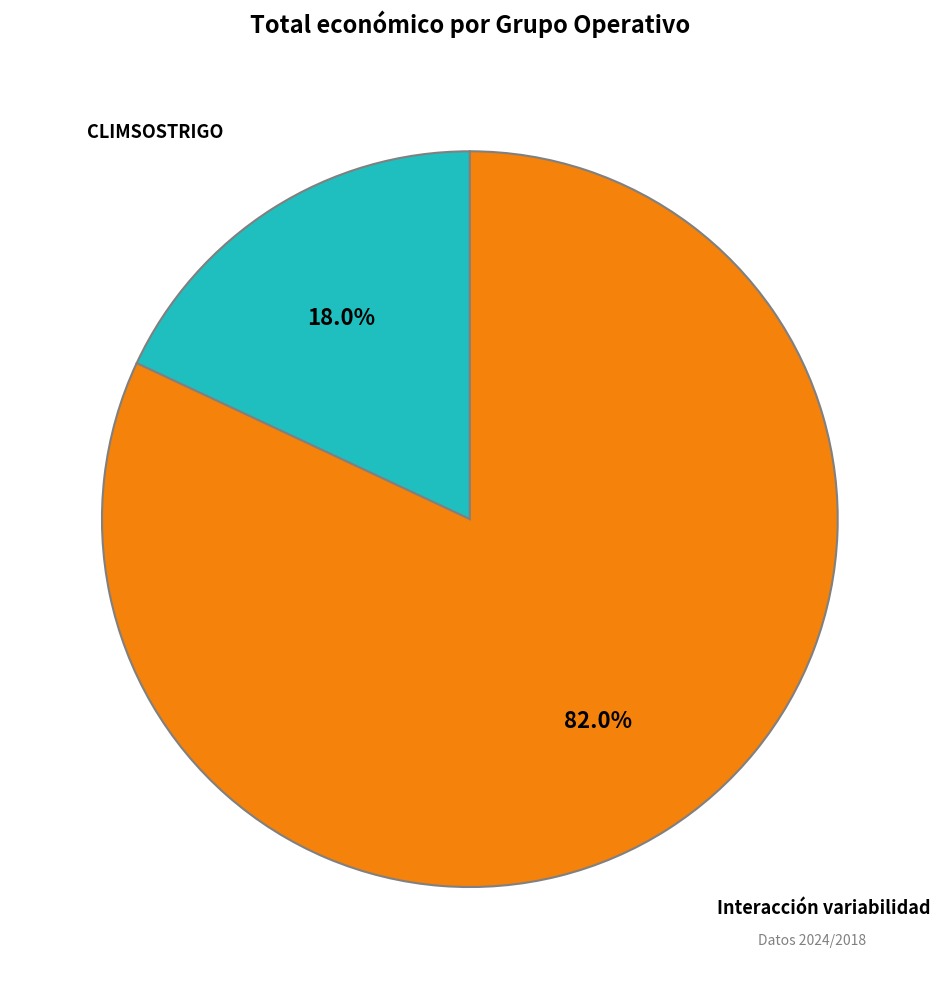

How many slices are in this pie chart?

2